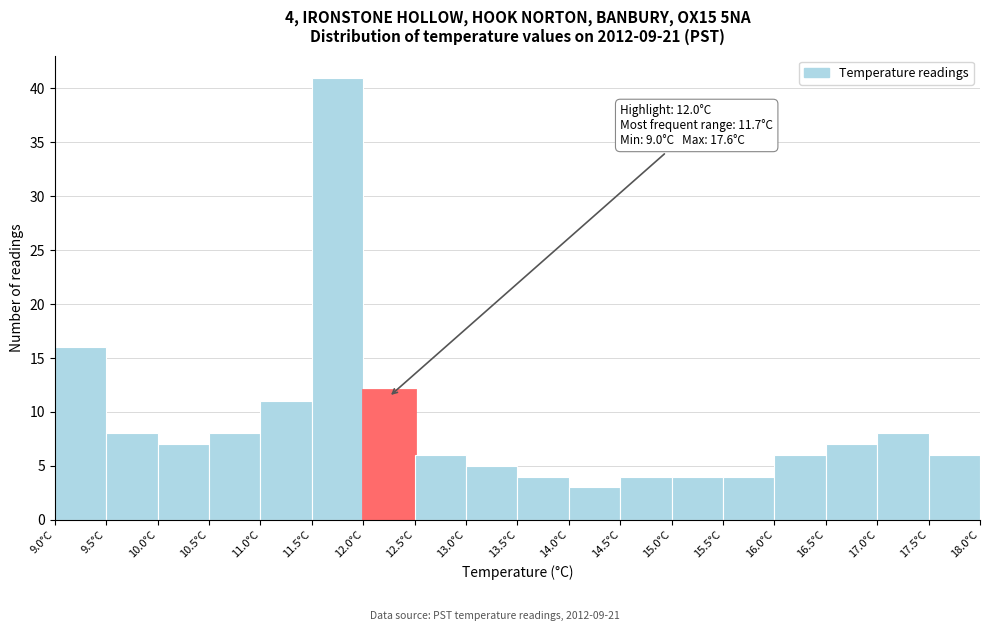

Over which range of the x-axis is the bar tallest?

11.5 to 12.0